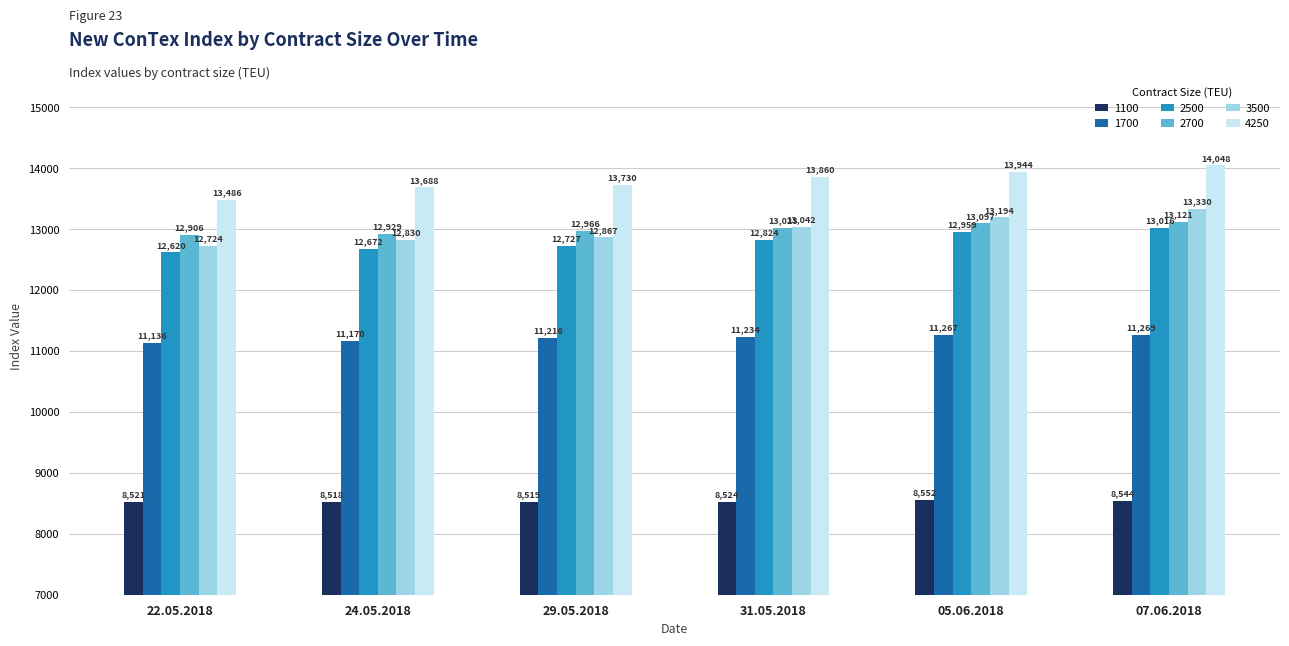

How many categories are shown in the chart?

6